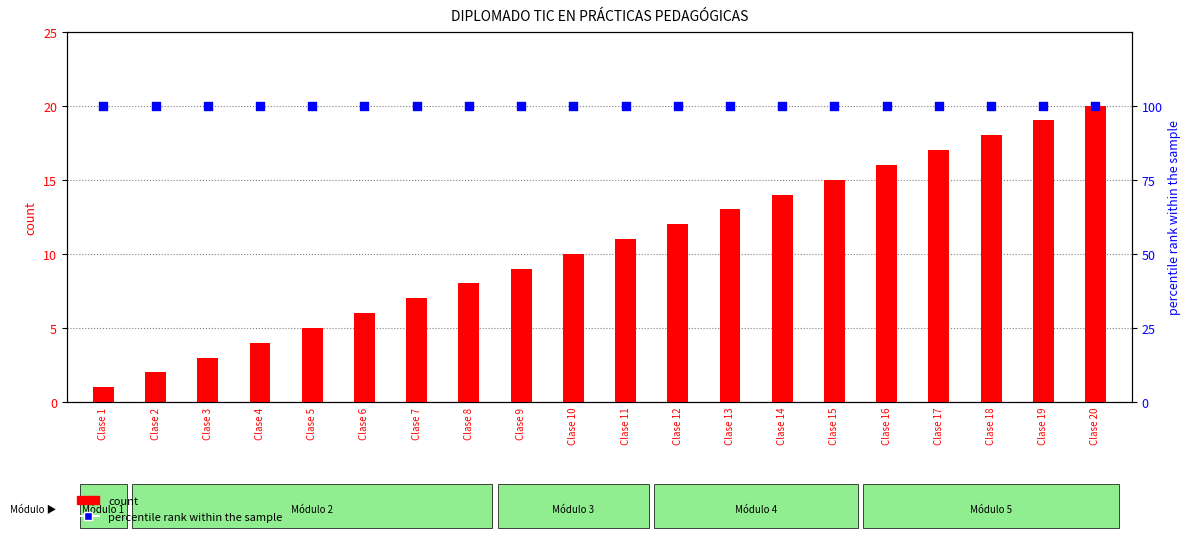

Which series has the largest total across all categories?

percentile rank within the sample